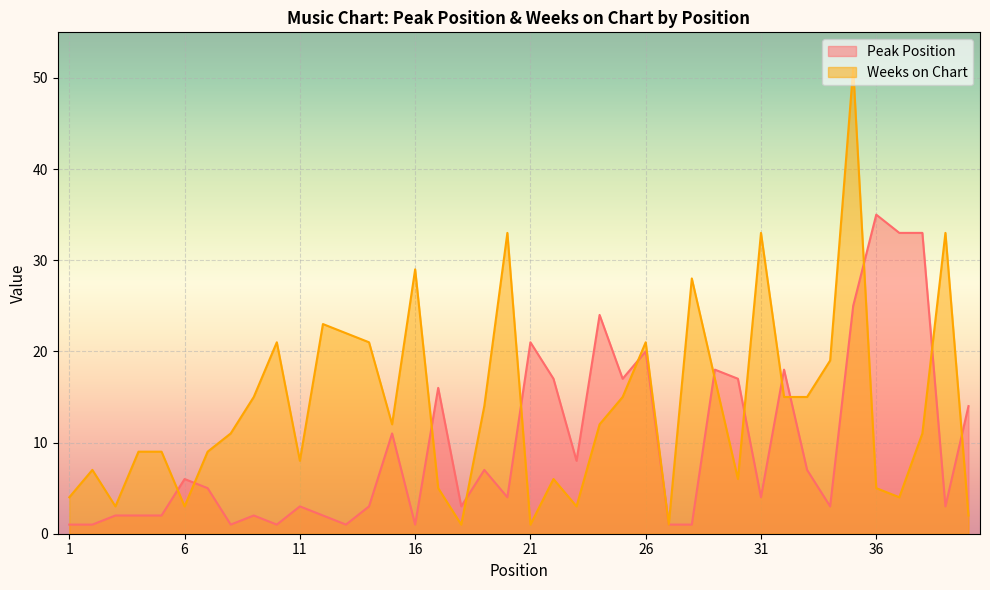

List the labels in order of Peak Position value, largest first.

36, 37, 38, 35, 24, 21, 26, 29, 32, 22, 25, 30, 17, 40, 15, 23, 19, 33, 6, 7, 20, 31, 11, 14, 18, 34, 39, 3, 4, 5, 9, 12, 1, 2, 8, 10, 13, 16, 27, 28